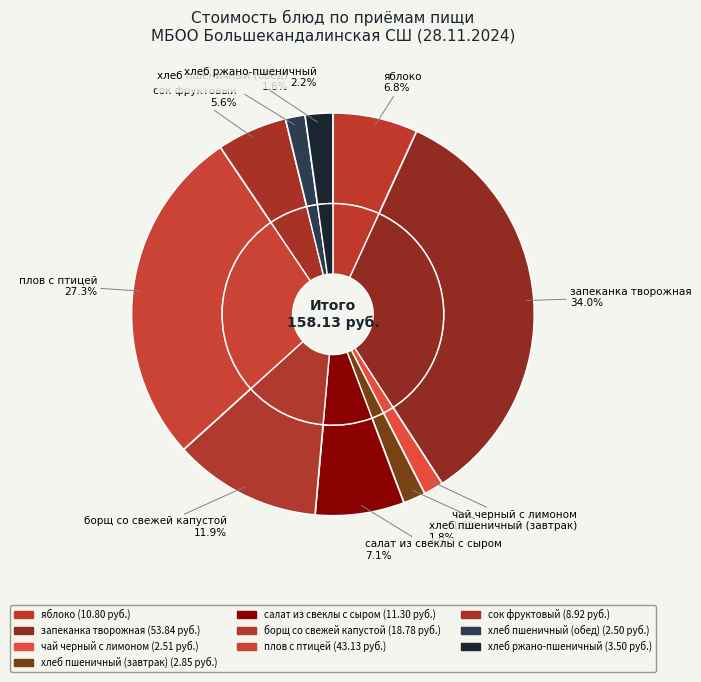

How many slices are in this pie chart?

10